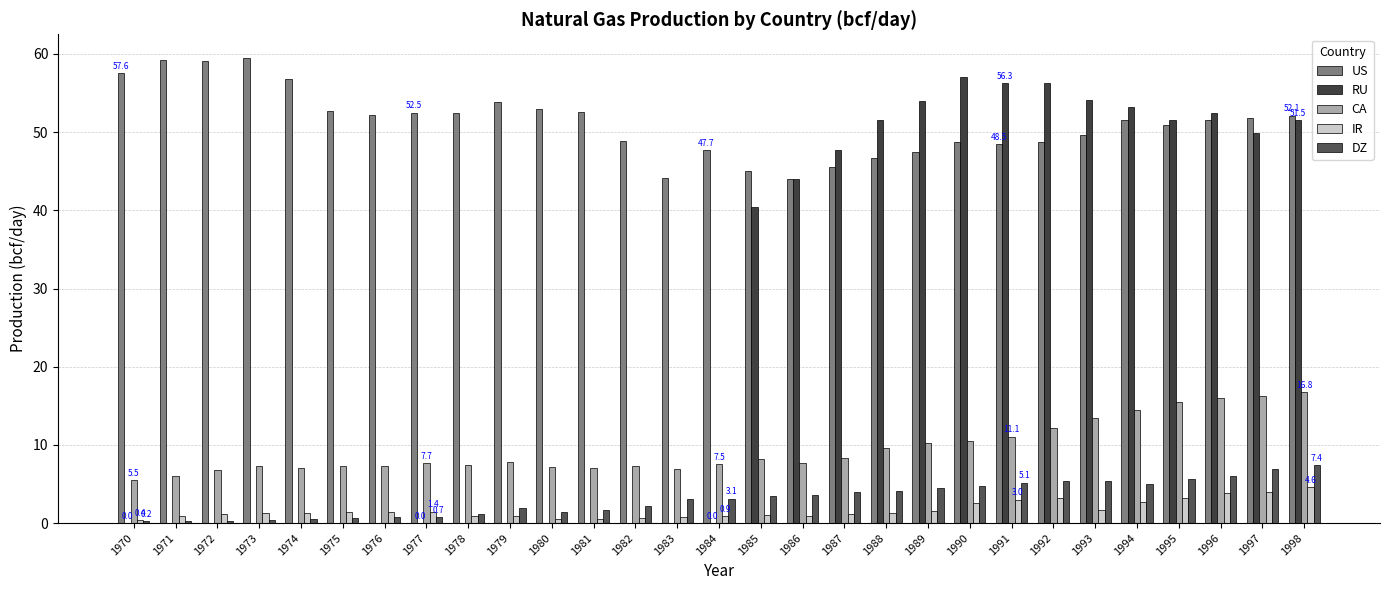

Read the US value at 1988.

46.7